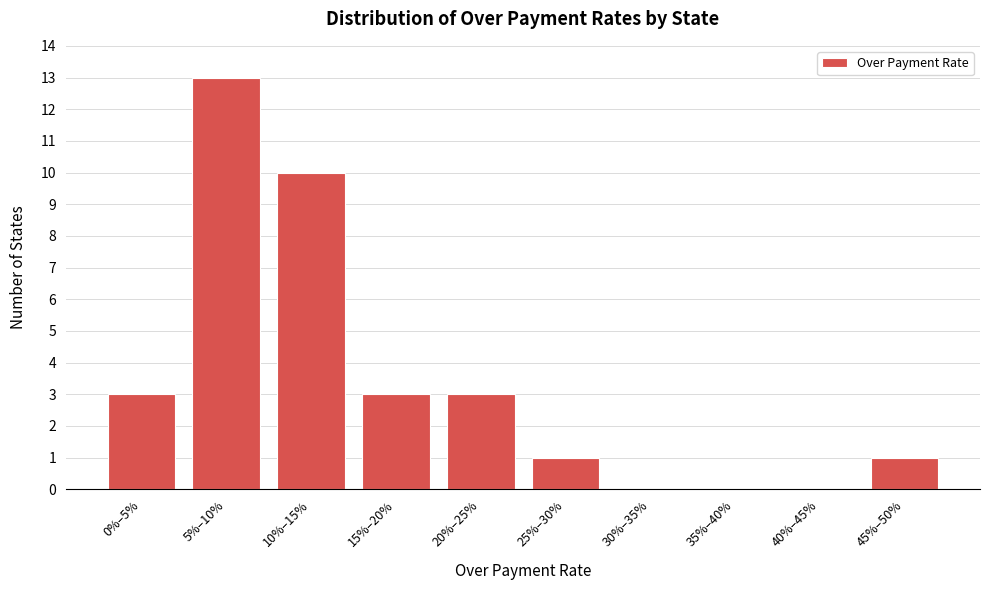

Reading left to right, transcribe all the data shown in this chart.

0%–5%=3	5%–10%=13	10%–15%=10	15%–20%=3	20%–25%=3	25%–30%=1	30%–35%=0	35%–40%=0	40%–45%=0	45%–50%=1